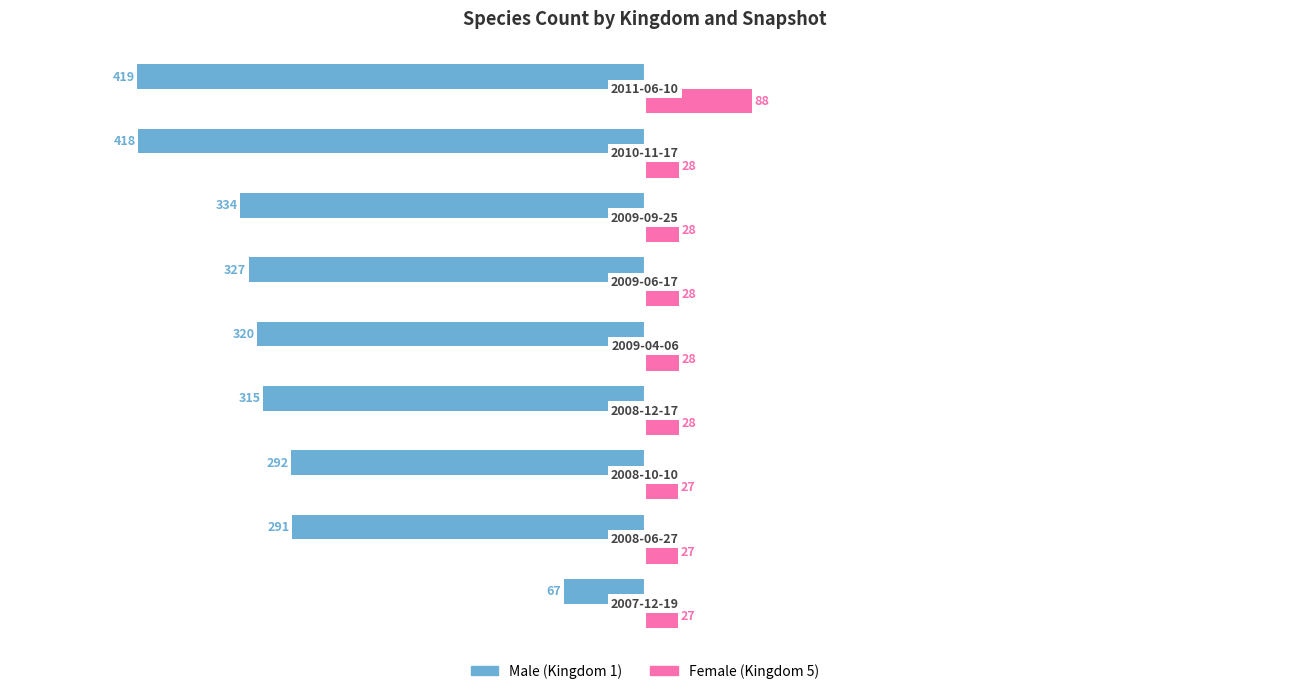

What is the greatest value displayed?

88